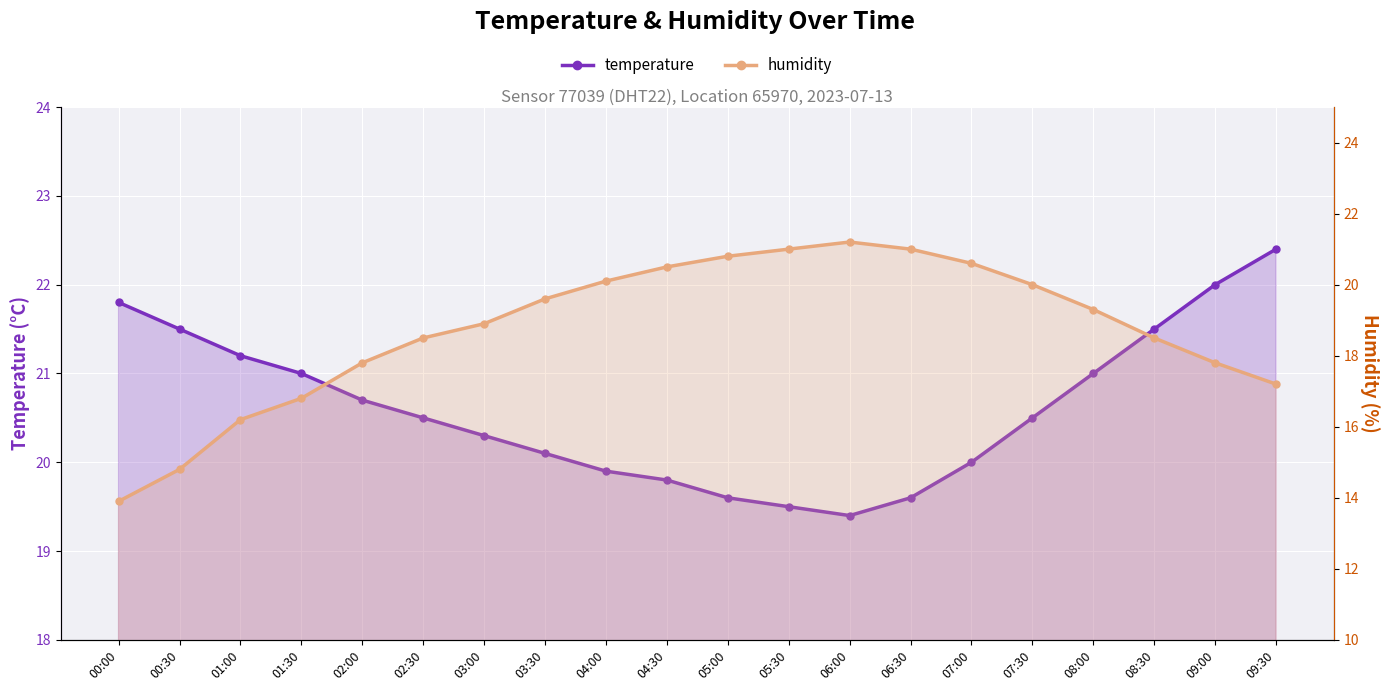

Does the chart display data point markers on the line(s)?

Yes